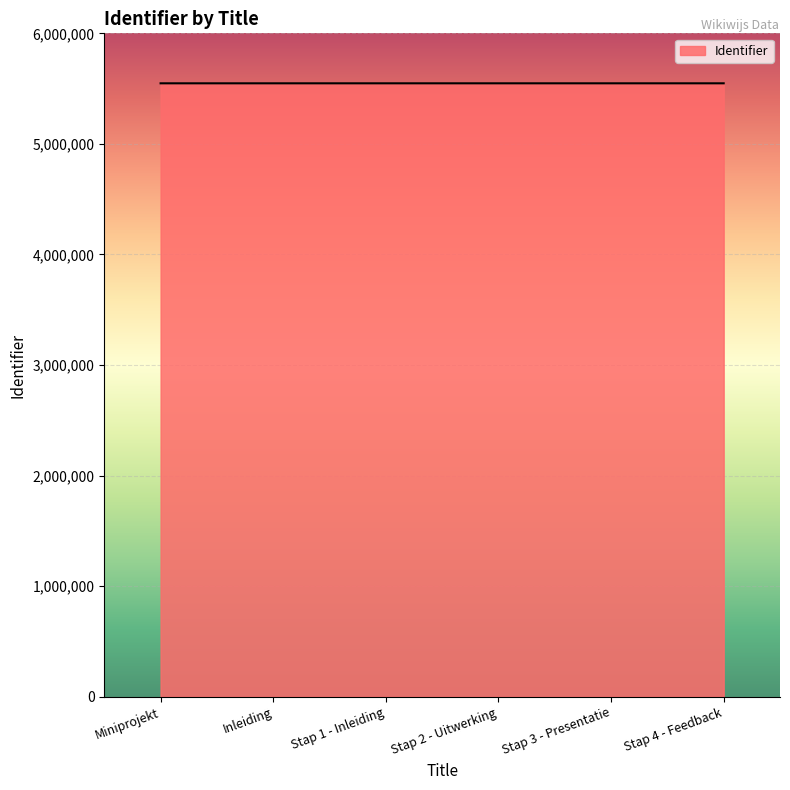

What is the sum of all values?

33287796